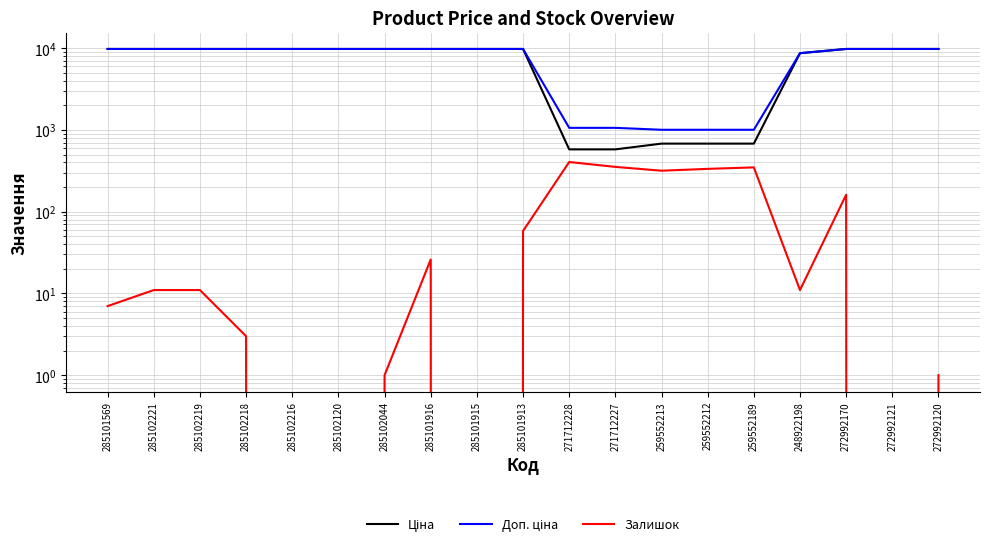

Reading left to right, what are all the values shown in this chart?

Ціна: 285101569=9775.5	285102221=9775.5	285102219=9775.5	285102218=9775.5	285102216=9775.5	285102120=9775.5	285102044=9775.5	285101916=9775.5	285101915=9775.5	285101913=9775.5	271712228=578.1	271712227=578.1	259552213=679.8	259552212=679.8	259552189=679.8	248922198=8679.5	272992170=9775.5	272992121=9775.5	272992120=9775.5
Доп. ціна: 285101569=9775.5	285102221=9775.5	285102219=9775.5	285102218=9775.5	285102216=9775.5	285102120=9775.5	285102044=9775.5	285101916=9775.5	285101915=9775.5	285101913=9775.5	271712228=1060.0	271712227=1060.0	259552213=1004.1	259552212=1004.1	259552189=1004.1	248922198=8679.5	272992170=9775.5	272992121=9775.5	272992120=9775.5
Залишок: 285101569=7.0	285102221=11.0	285102219=11.0	285102218=3.0	285102216=0.0	285102120=0.0	285102044=1.0	285101916=26.0	285101915=0.0	285101913=58.0	271712228=405.0	271712227=353.0	259552213=317.0	259552212=334.0	259552189=348.0	248922198=11.0	272992170=161.0	272992121=0.0	272992120=1.0